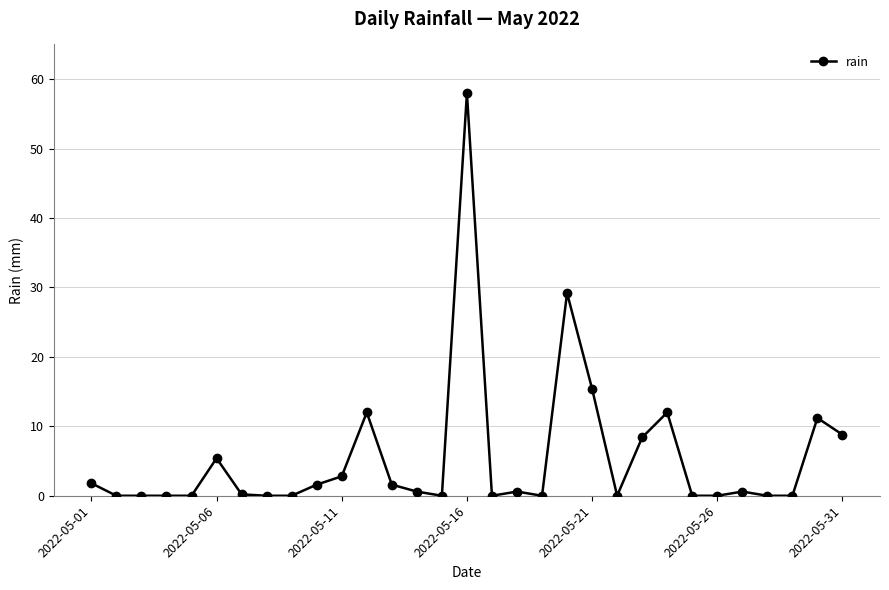

True or false: there are more than 2 points higher than both neighbors.

True